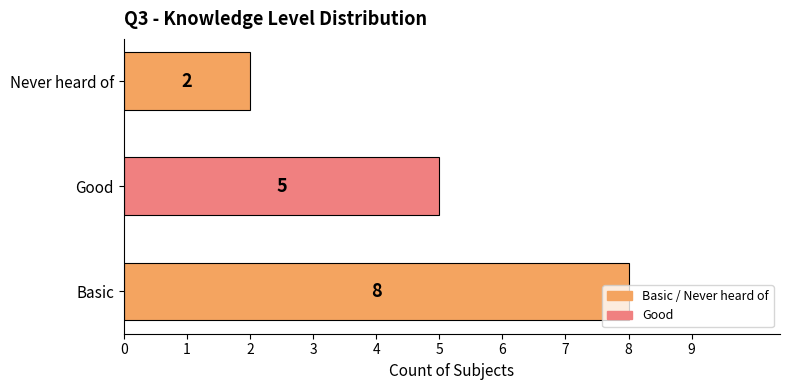

Where is the data nearest to the value 5?

Good